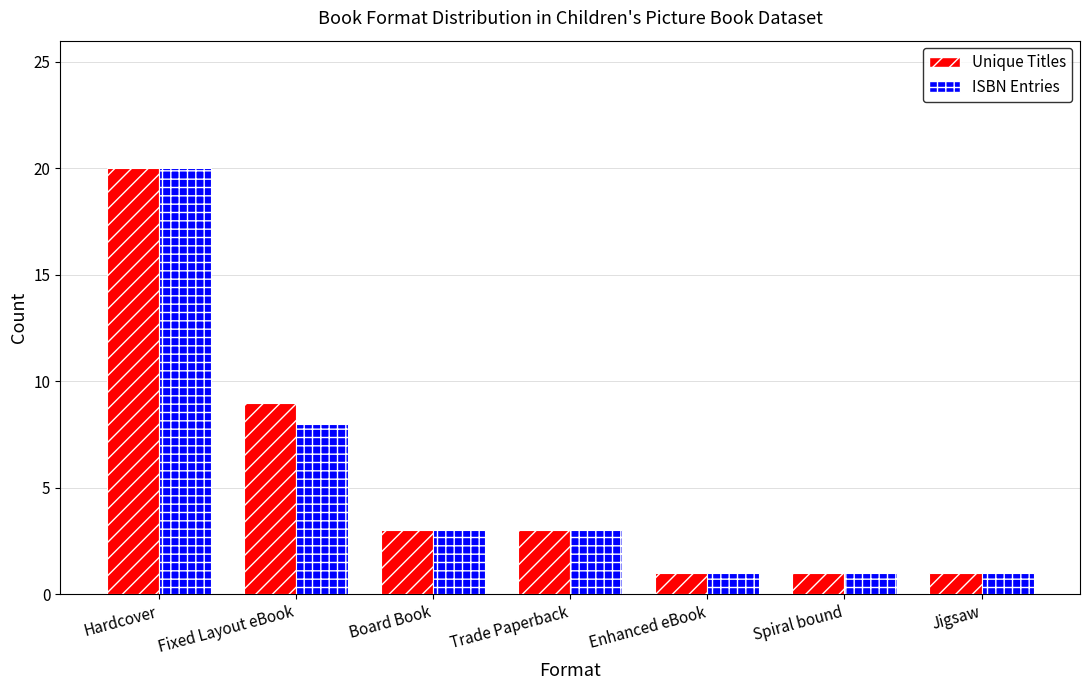

What are all the series names shown in the legend?

Unique Titles, ISBN Entries